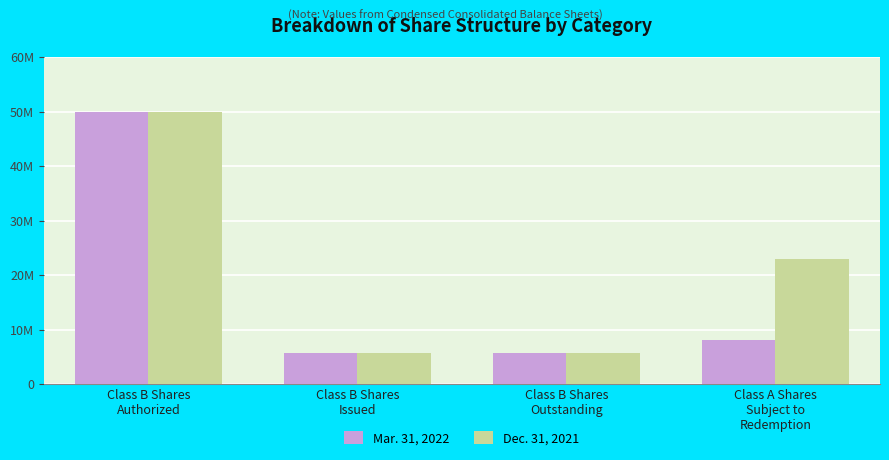

True or false: Mar. 31, 2022 has a value of 8202277 at Class A Shares
Subject to
Redemption.

True